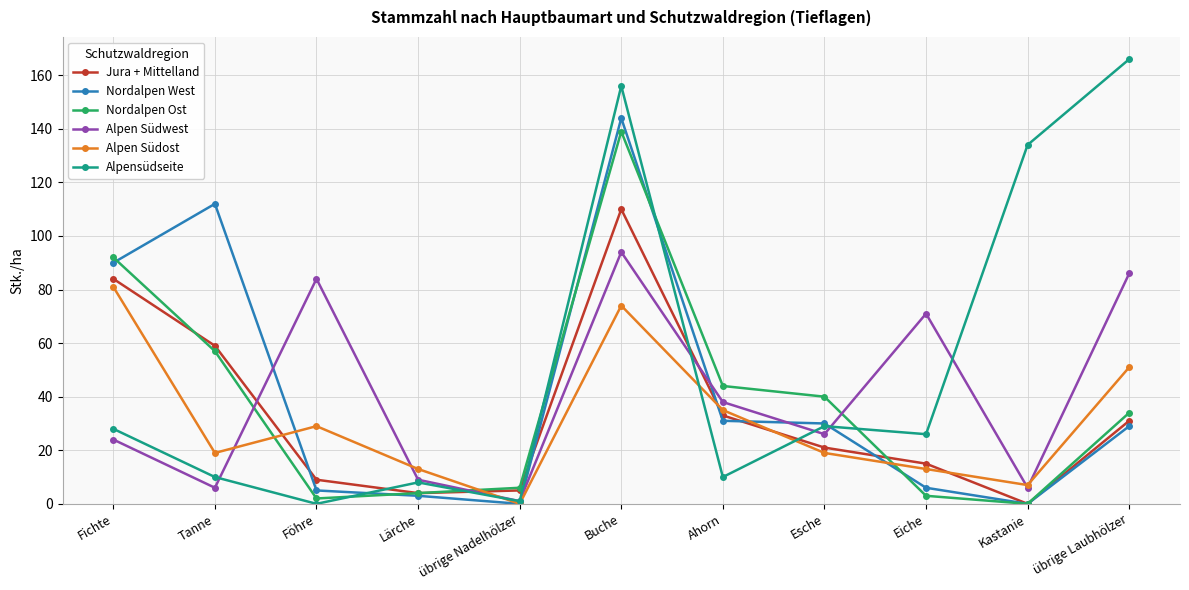

Reading right to left, what are all the values shown in this chart?

Jura + Mittelland: übrige Laubhölzer=31	Kastanie=0	Eiche=15	Esche=21	Ahorn=33	Buche=110	übrige Nadelhölzer=5	Lärche=4	Föhre=9	Tanne=59	Fichte=84
Nordalpen West: übrige Laubhölzer=29	Kastanie=0	Eiche=6	Esche=30	Ahorn=31	Buche=144	übrige Nadelhölzer=0	Lärche=3	Föhre=5	Tanne=112	Fichte=90
Nordalpen Ost: übrige Laubhölzer=34	Kastanie=0	Eiche=3	Esche=40	Ahorn=44	Buche=139	übrige Nadelhölzer=6	Lärche=4	Föhre=2	Tanne=57	Fichte=92
Alpen Südwest: übrige Laubhölzer=86	Kastanie=6	Eiche=71	Esche=26	Ahorn=38	Buche=94	übrige Nadelhölzer=1	Lärche=9	Föhre=84	Tanne=6	Fichte=24
Alpen Südost: übrige Laubhölzer=51	Kastanie=7	Eiche=13	Esche=19	Ahorn=35	Buche=74	übrige Nadelhölzer=0	Lärche=13	Föhre=29	Tanne=19	Fichte=81
Alpensüdseite: übrige Laubhölzer=166	Kastanie=134	Eiche=26	Esche=29	Ahorn=10	Buche=156	übrige Nadelhölzer=1	Lärche=8	Föhre=0	Tanne=10	Fichte=28